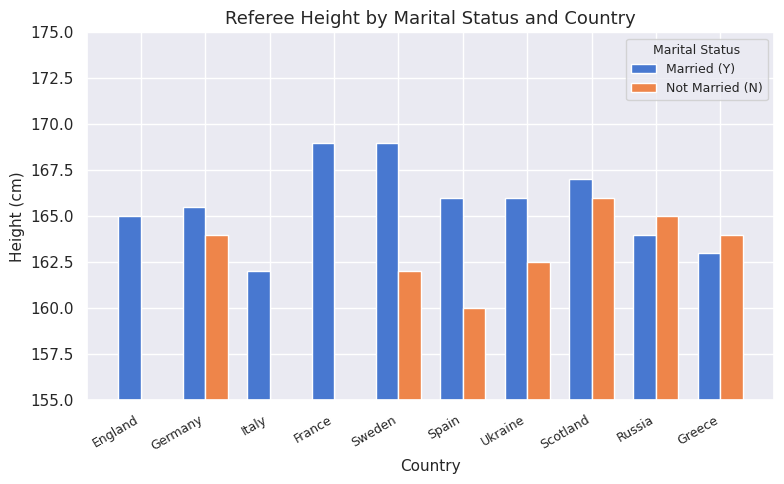

Reading left to right, transcribe all the data shown in this chart.

Married (Y): England=165.0	Germany=165.5	Italy=162.0	France=169.0	Sweden=169.0	Spain=166.0	Ukraine=166.0	Scotland=167.0	Russia=164.0	Greece=163.0
Not Married (N): England=0.0	Germany=164.0	Italy=0.0	France=0.0	Sweden=162.0	Spain=160.0	Ukraine=162.5	Scotland=166.0	Russia=165.0	Greece=164.0